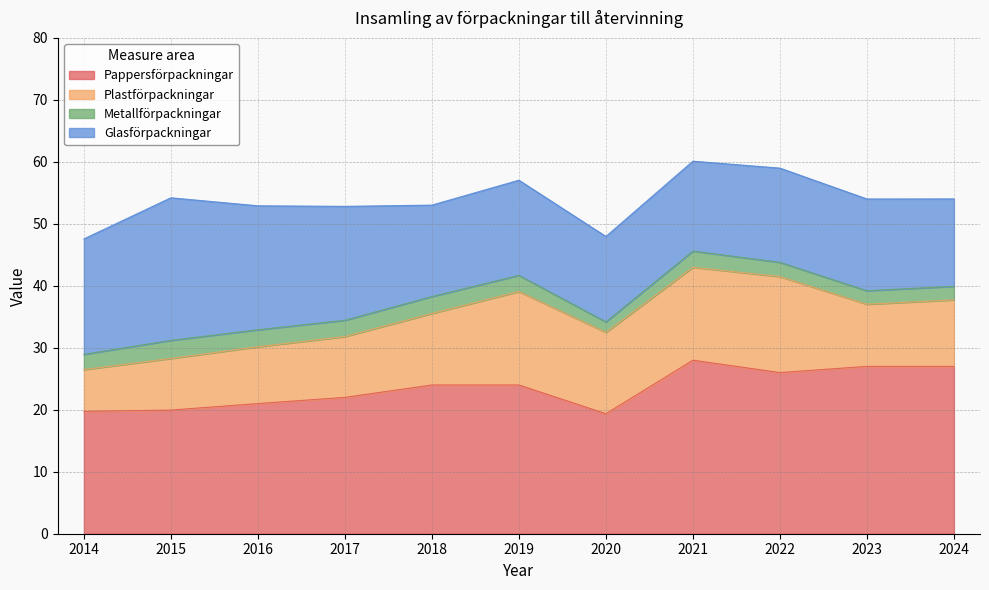

What is the greatest value displayed?

28.0